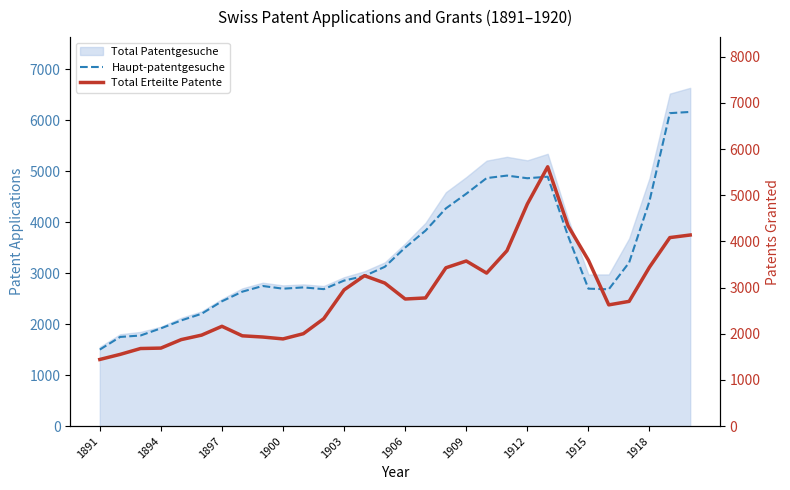

The Haupt-patentgesuche series shows 6160 at 29. True or false?

True